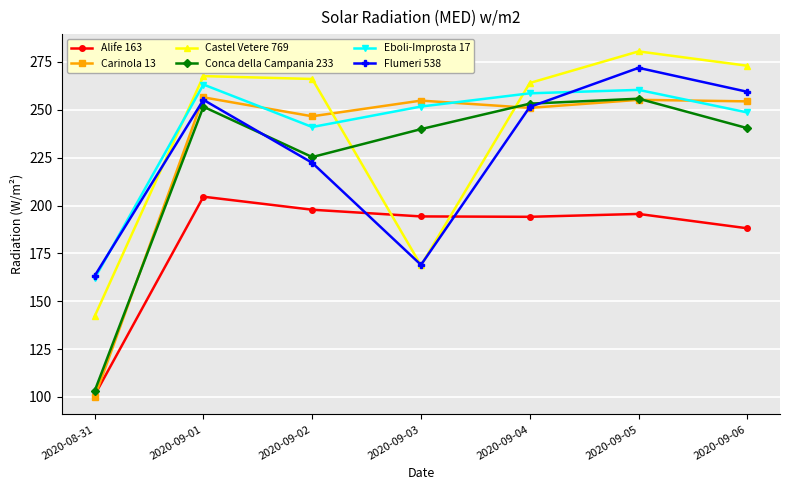

How many interior local peaks does the Eboli-Improsta 17 series have?

2